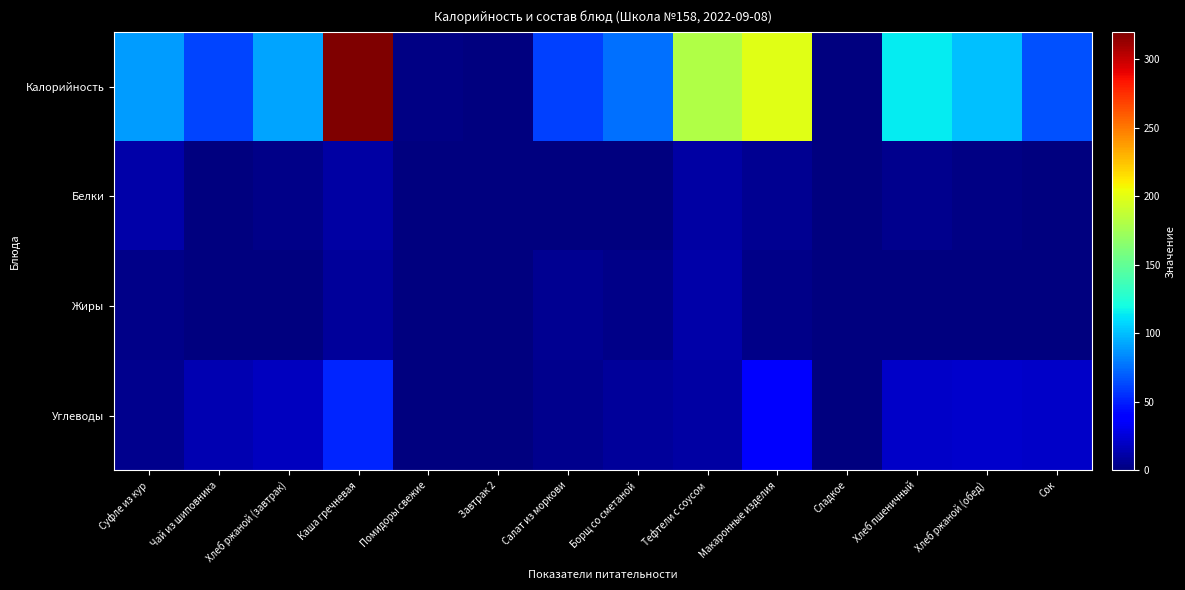

Which series has the largest range (max minus min)?

Калорийность